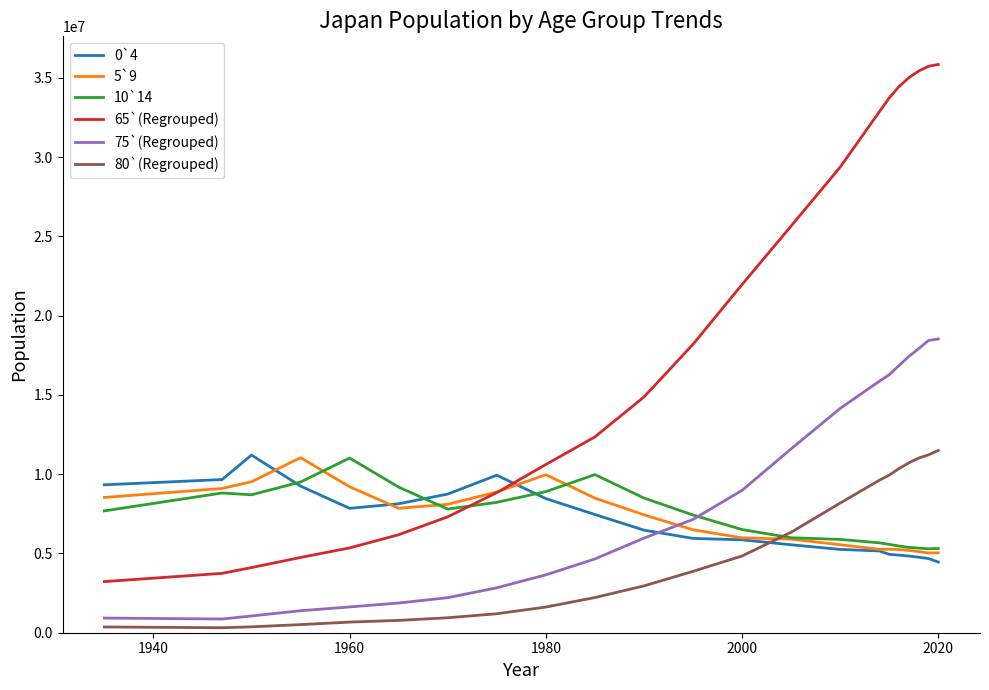

Does the chart have visible grid lines?

No